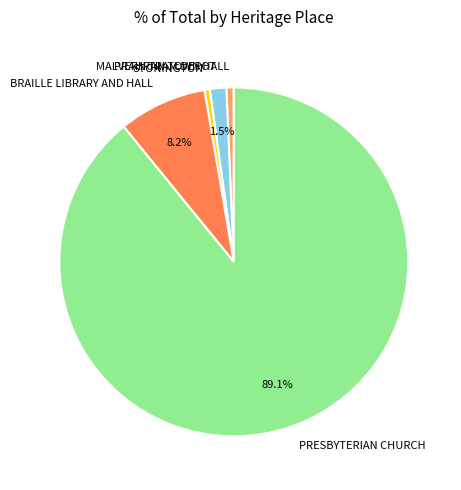

Do STONINGTON and BRAILLE LIBRARY AND HALL together represent more than half of the pie?

No